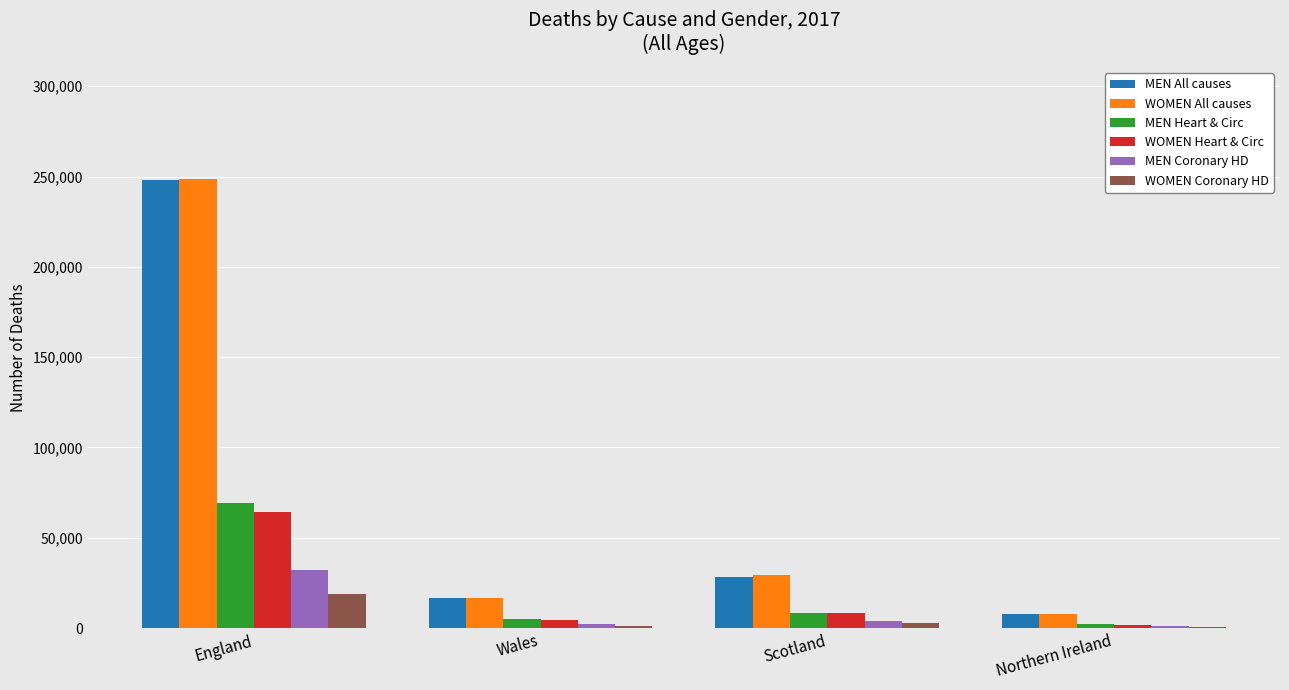

True or false: MEN All causes has a value of 7790 at Northern Ireland.

True